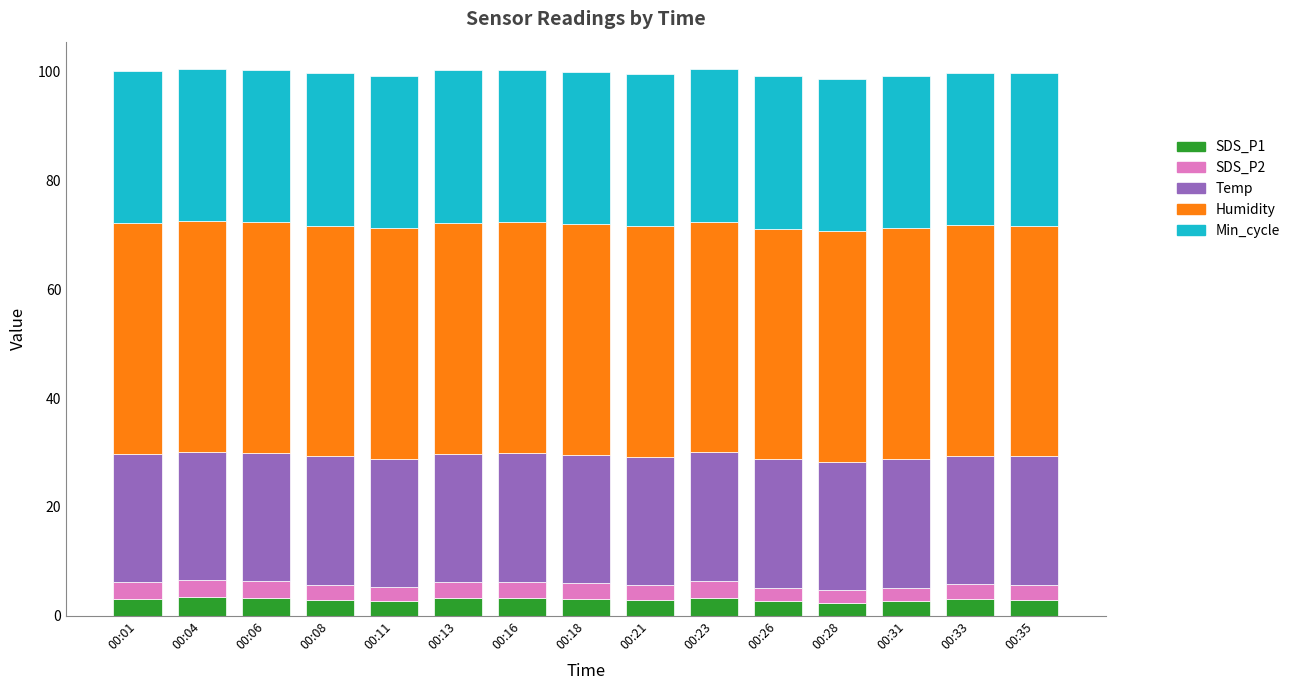

How many data points does each series have?

15